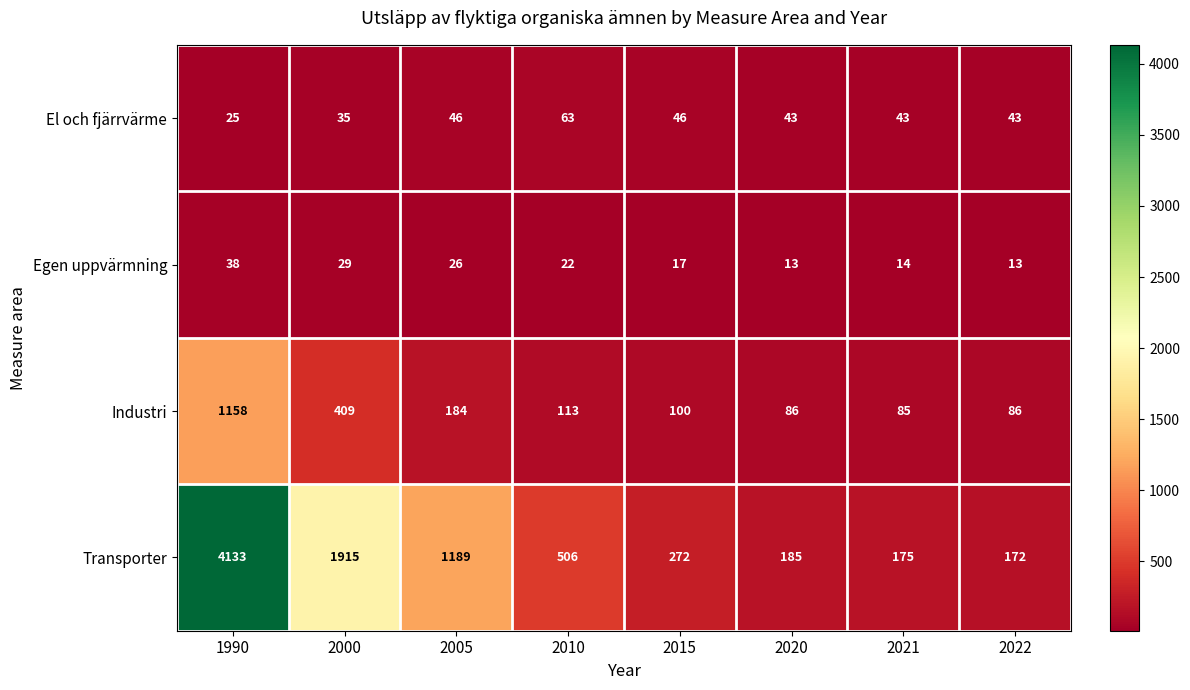

Which series has the largest total across all categories?

Transporter